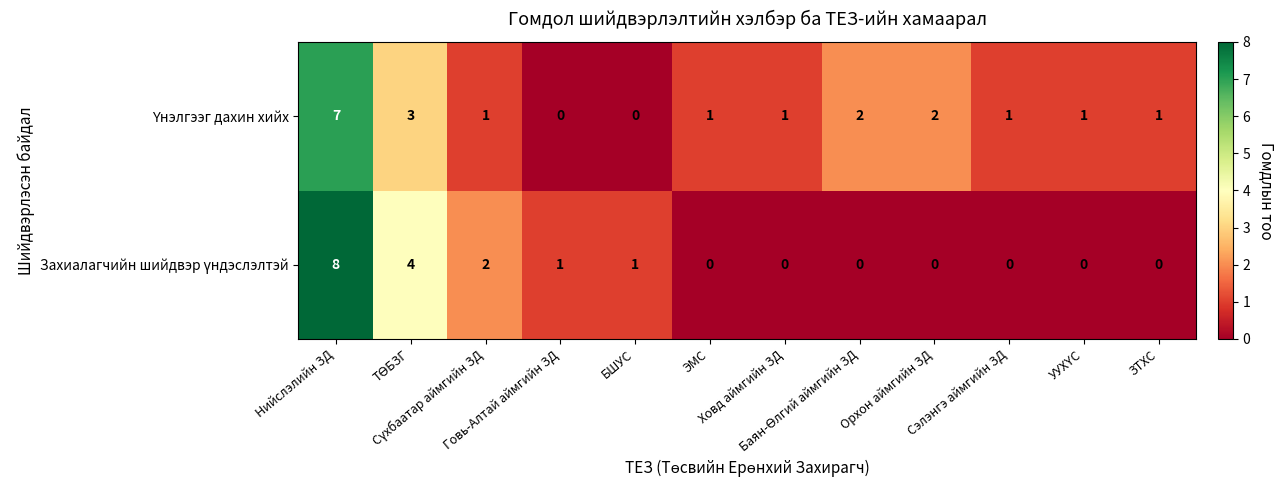

How many categories are shown in the chart?

12